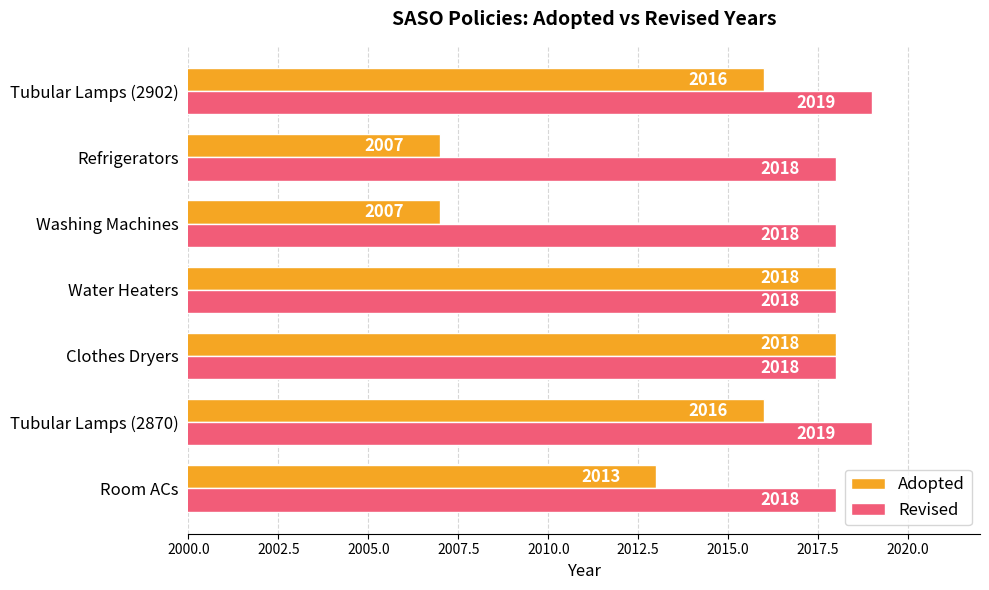

Count the Revised values in the range 2018 to 2019.

7